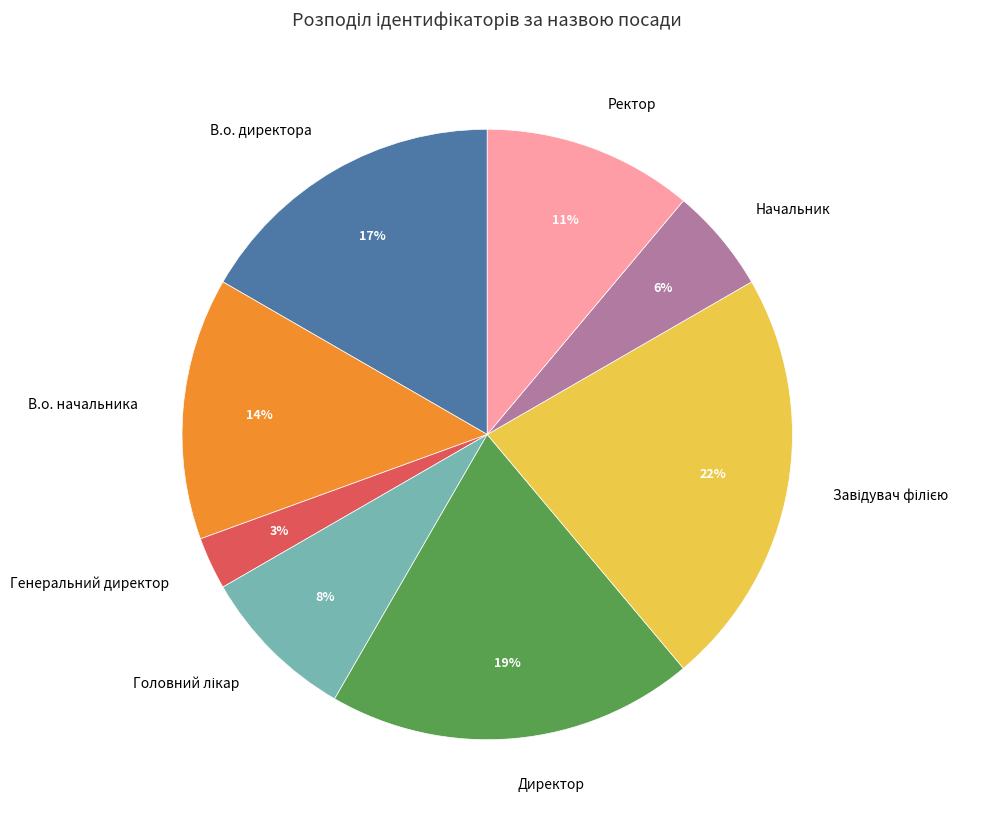

To the nearest percent, what portion does Начальник represent?

6%